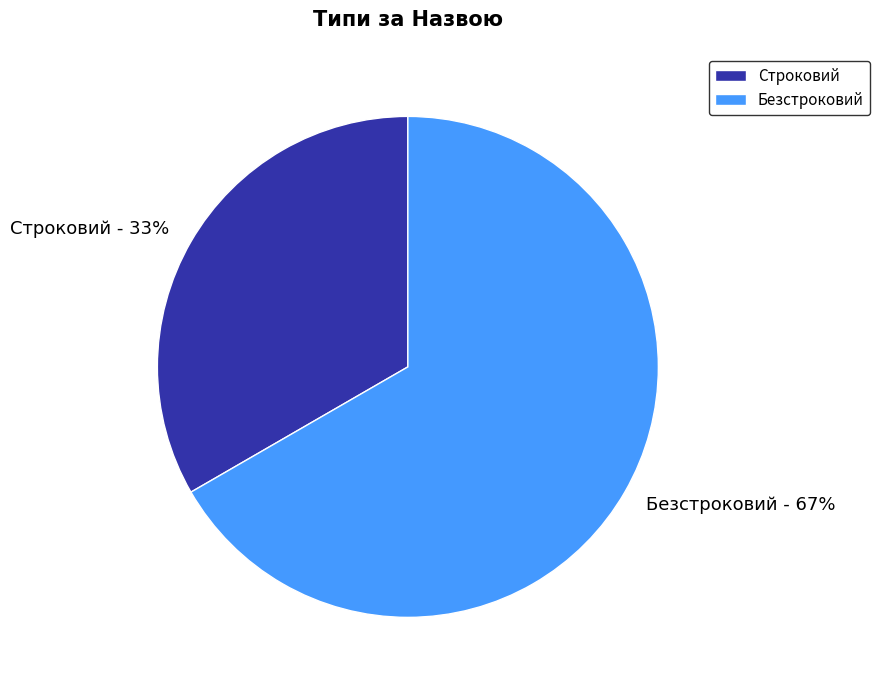

Is it true that Безстроковий is 67% of the pie?

True